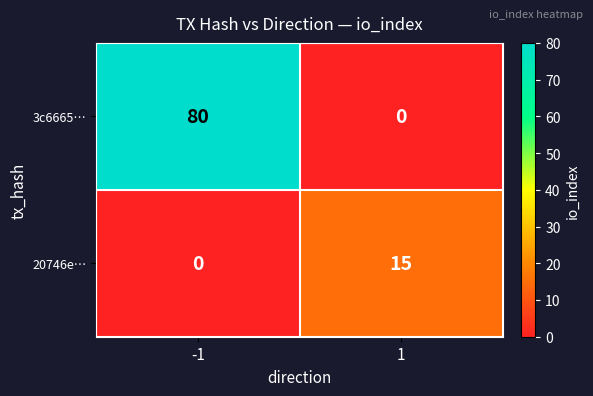

How many data points does each series have?

2